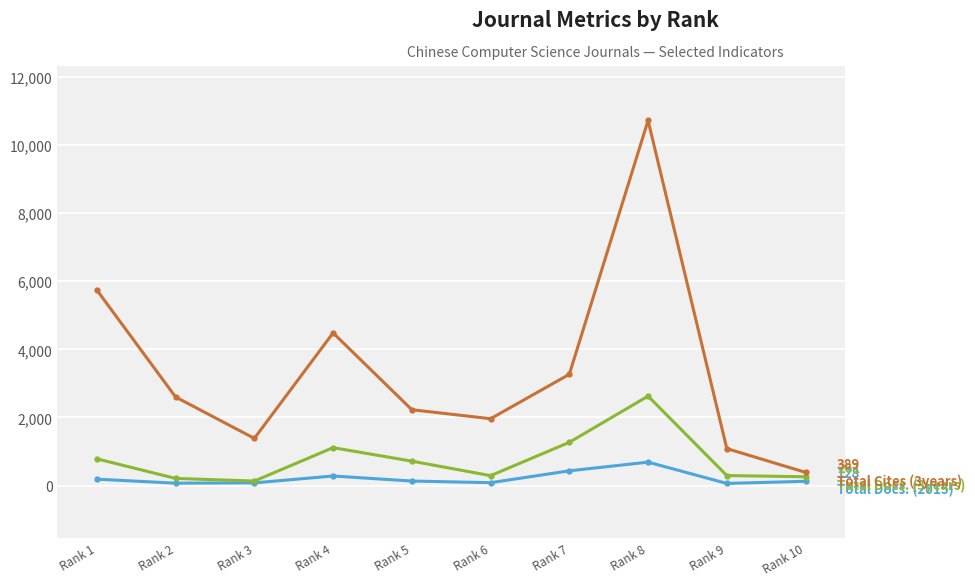

Which label corresponds to the largest value in the chart?

Rank 8